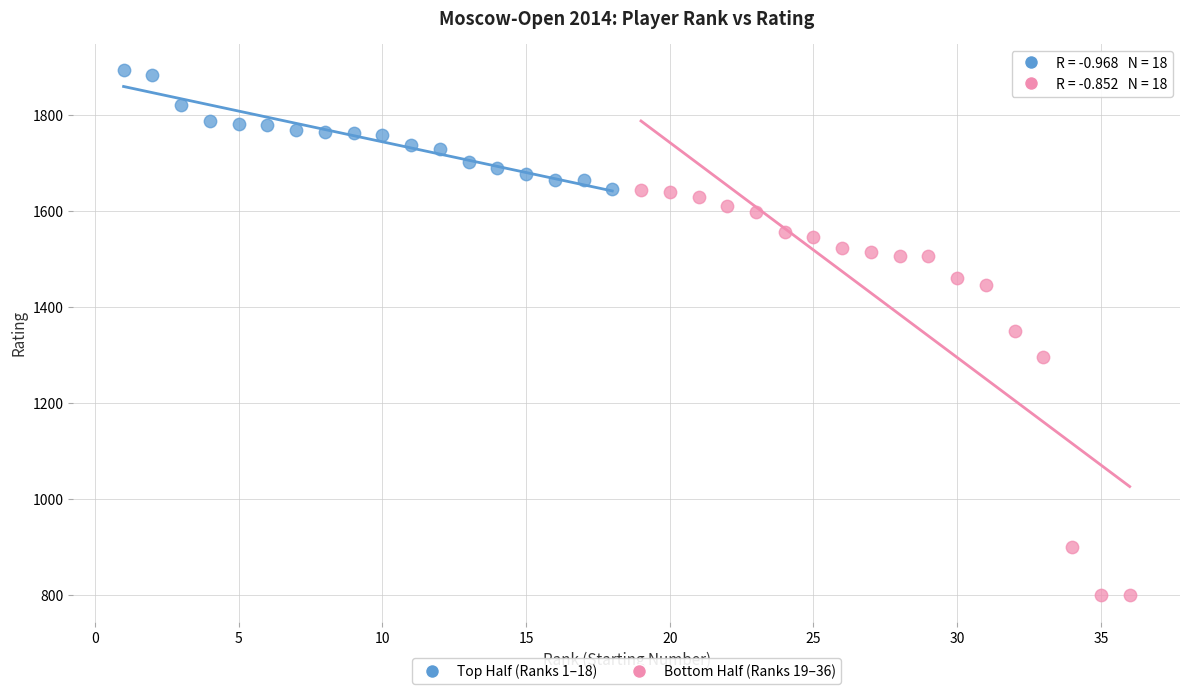

What are all the series names shown in the legend?

Top Half (Ranks 1–18), Bottom Half (Ranks 19–36)